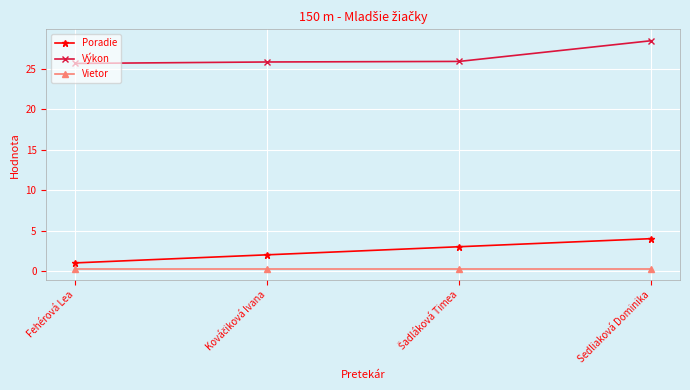

The value of Vietor at Sedliaková Dominika is 0.3. True or false?

True